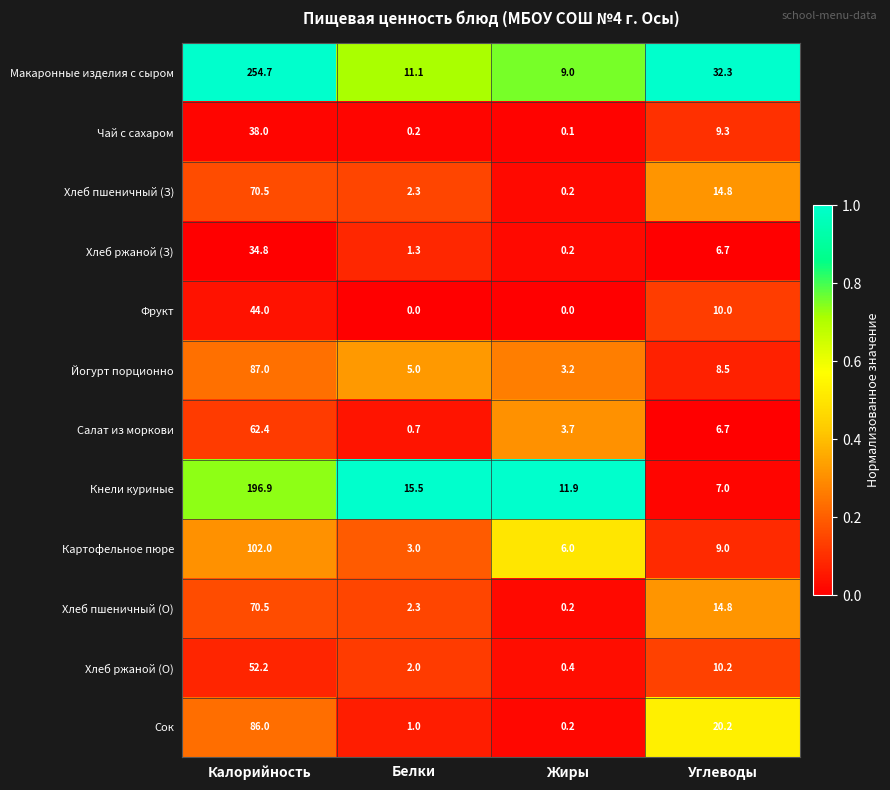

List the labels in order of Салат из моркови value, smallest first.

Белки, Жиры, Углеводы, Калорийность